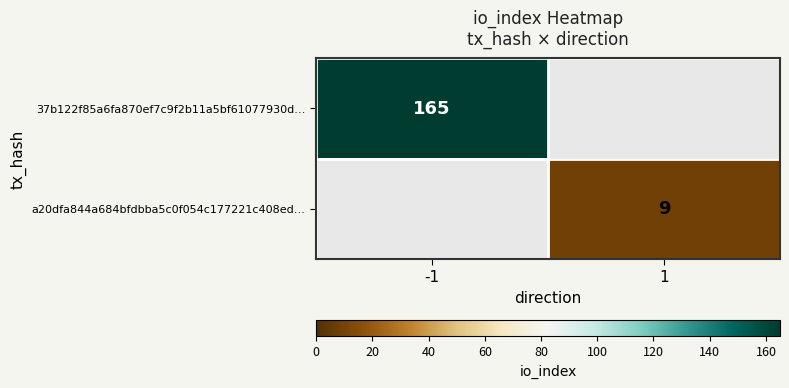

At how many categories does at least one series exceed 38?

1